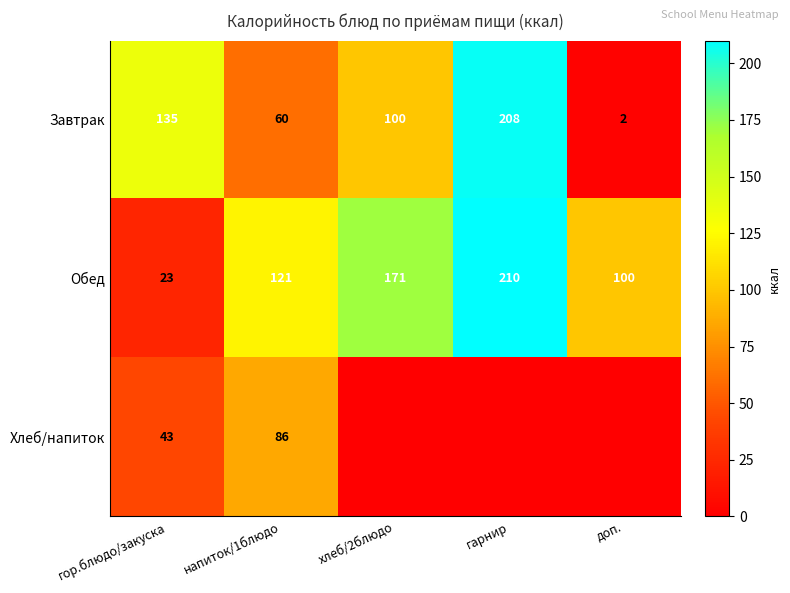

True or false: Обед has a value of 343 at гарнир.

False